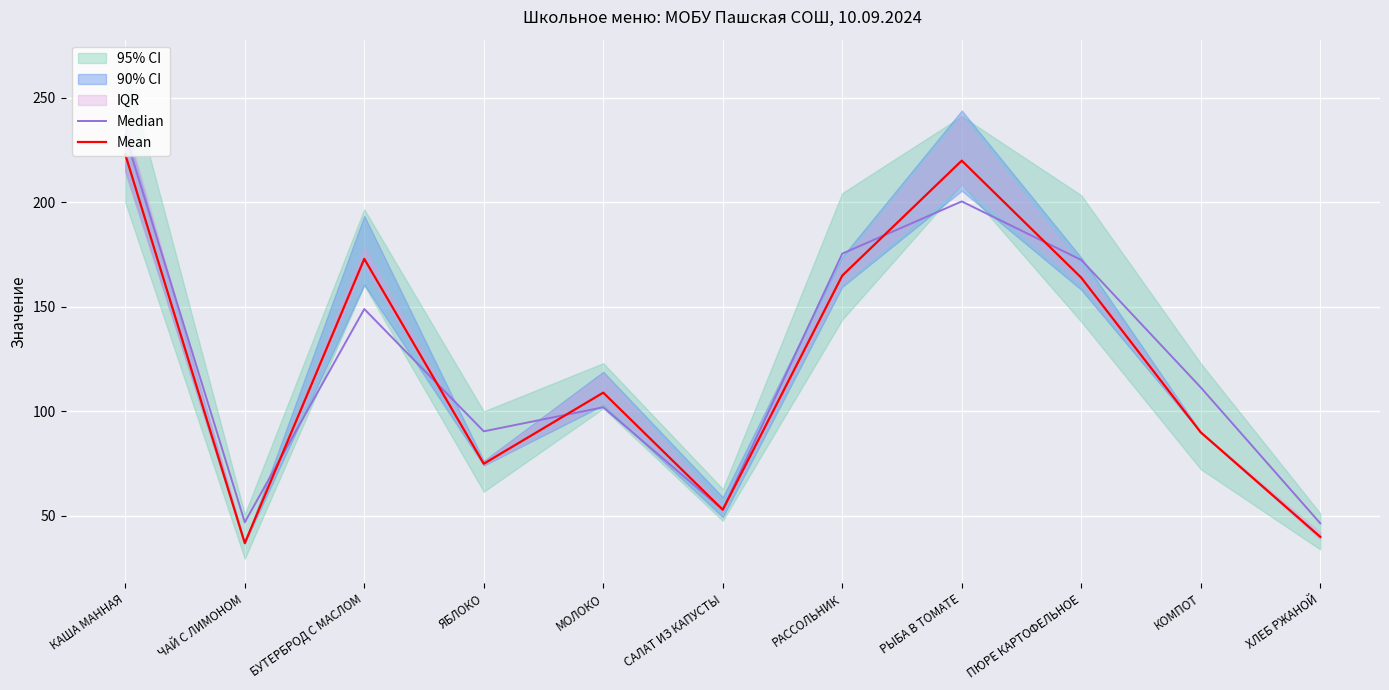

How many values in the Median series are below 111?

5